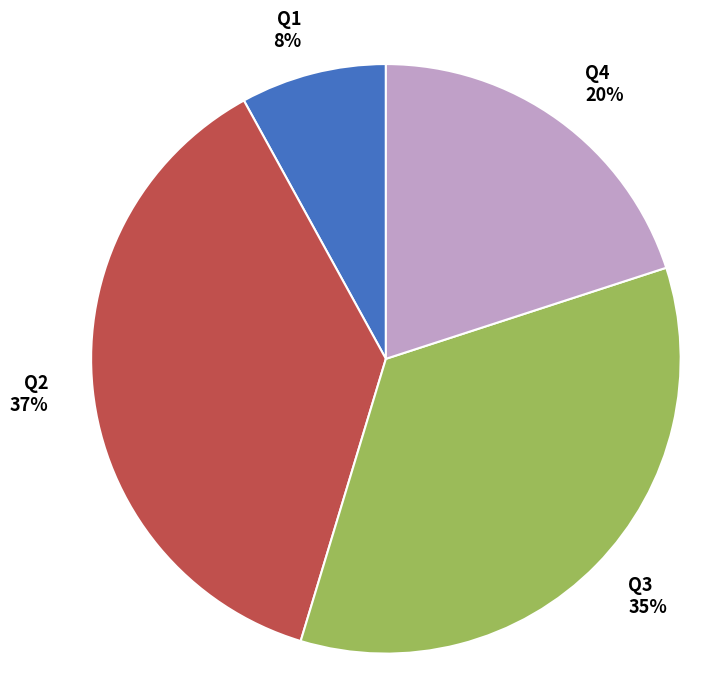

Which slice is the largest?

Q2